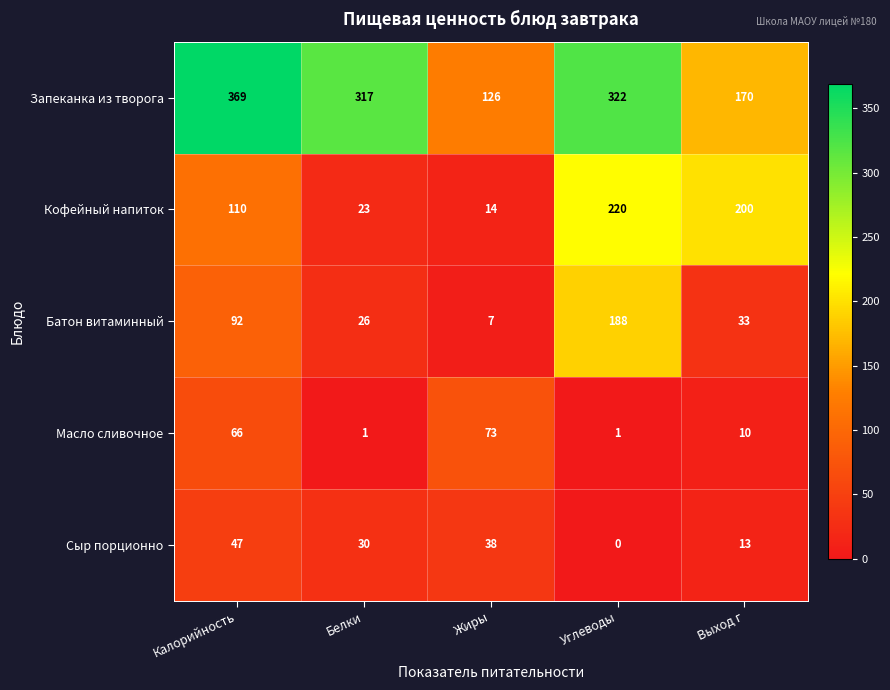

Rank the categories by Запеканка из творога value from highest to lowest.

Калорийность, Углеводы, Белки, Выход г, Жиры